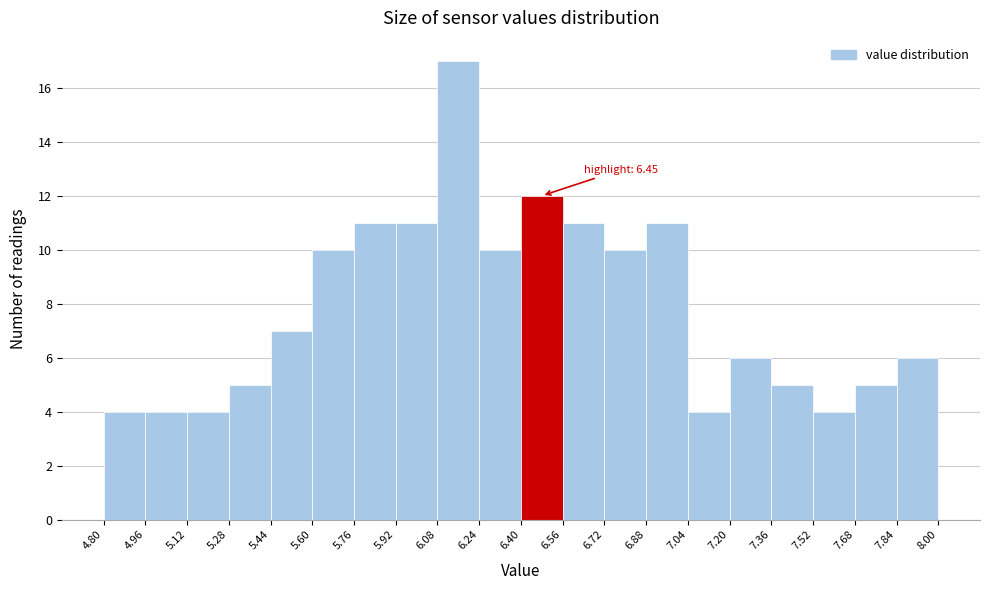

Over which range of the x-axis is the bar tallest?

6.08 to 6.24